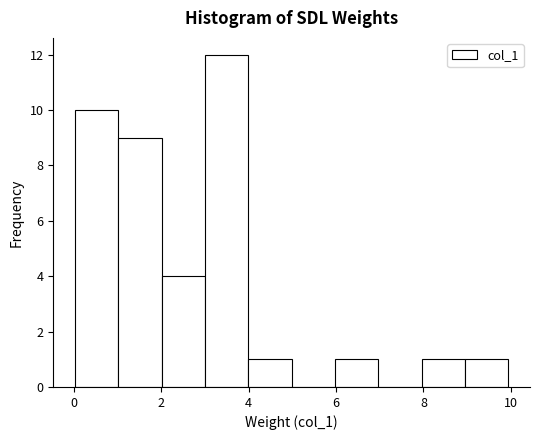

Over which range of the x-axis is the bar tallest?

3 to 4